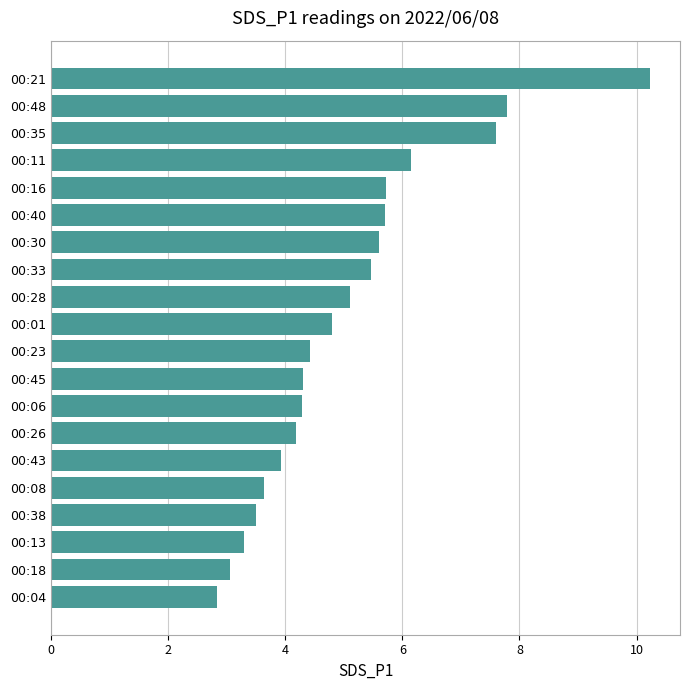

What is the minimum value shown in the chart?

2.8